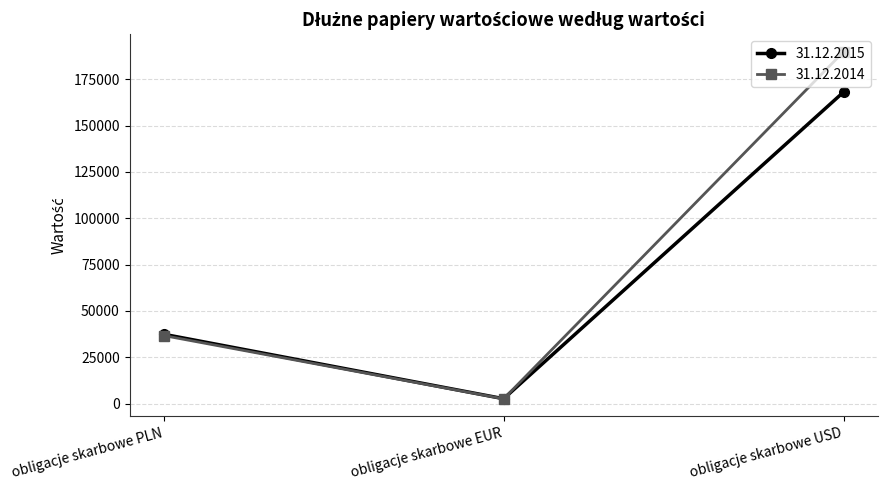

Which category has the highest value in the 31.12.2015 series?

obligacje skarbowe USD